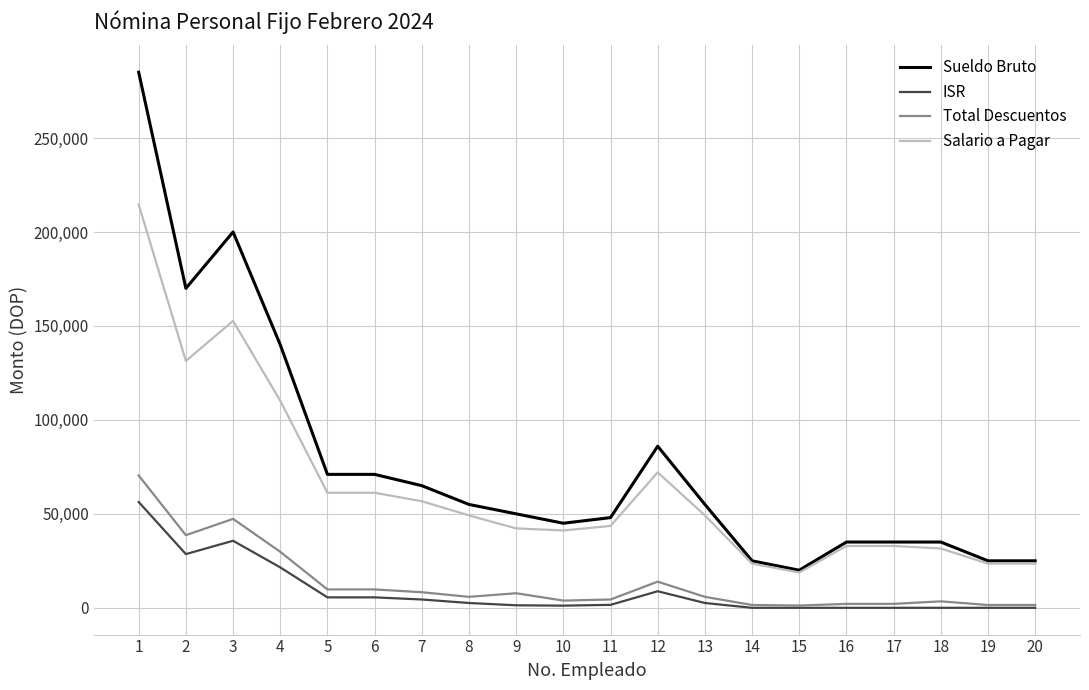

The ISR series shows 29112.0 at 15. True or false?

False